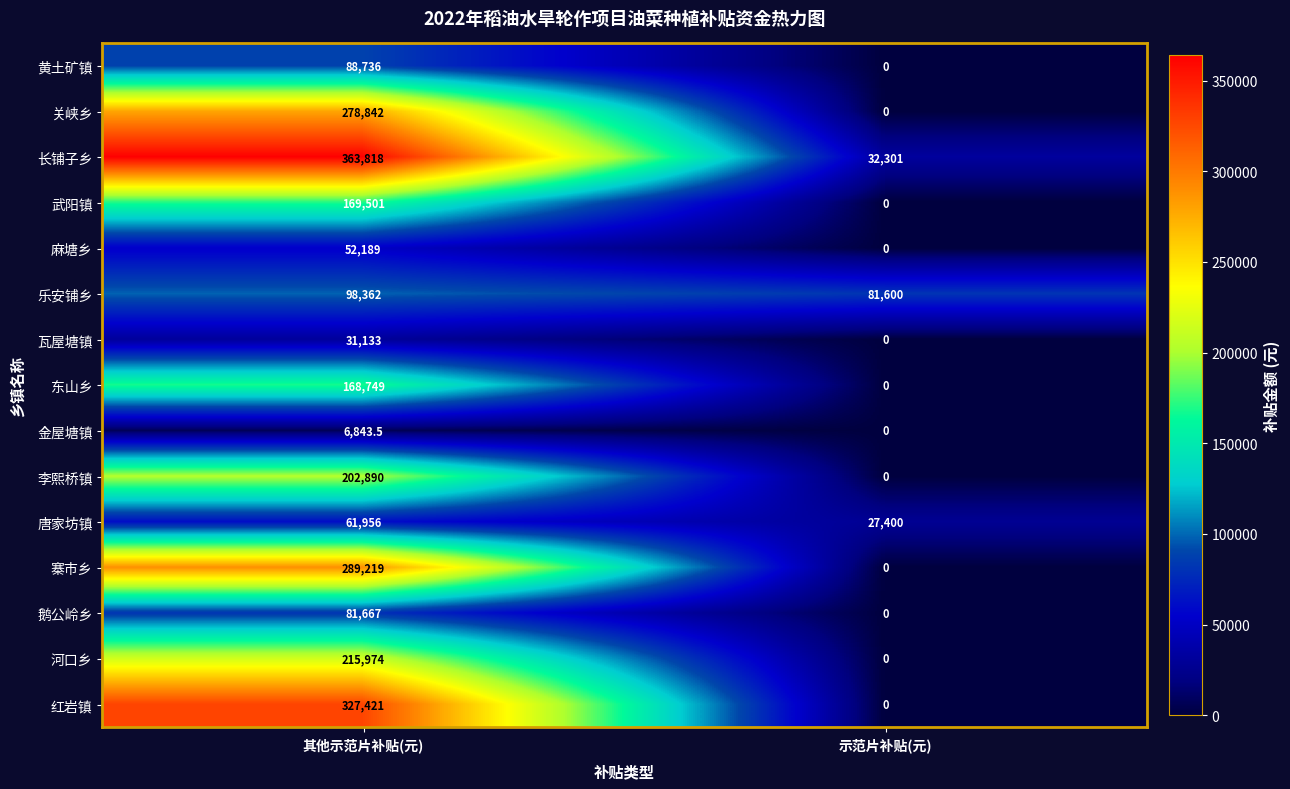

What is the total value across all series at 其他示范片补贴(元)?

2437300.5